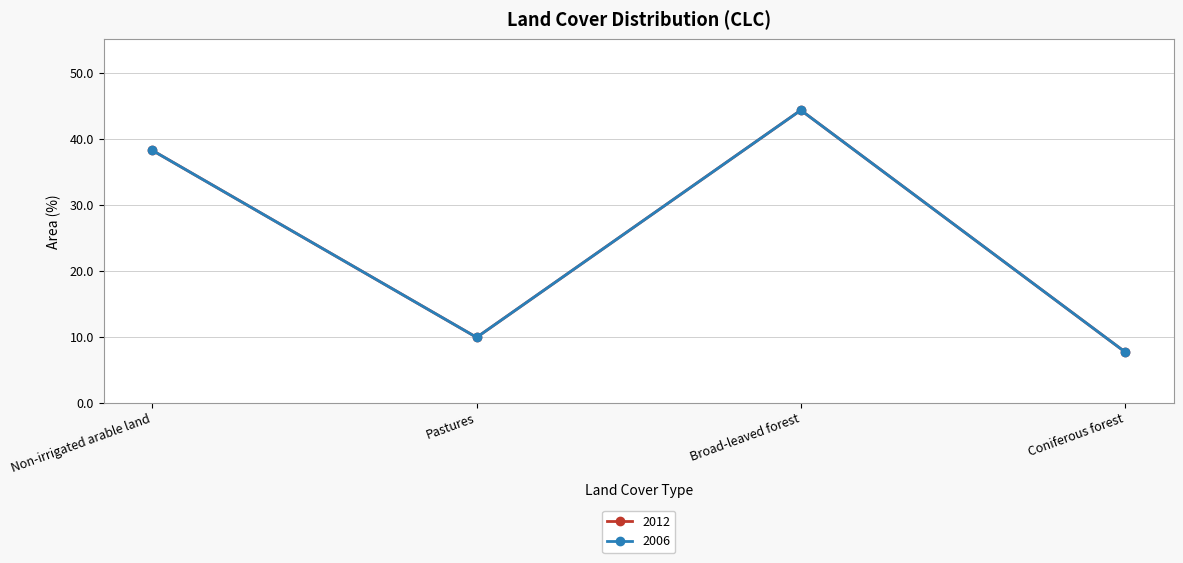

Is this an area chart (filled region under the line)?

No